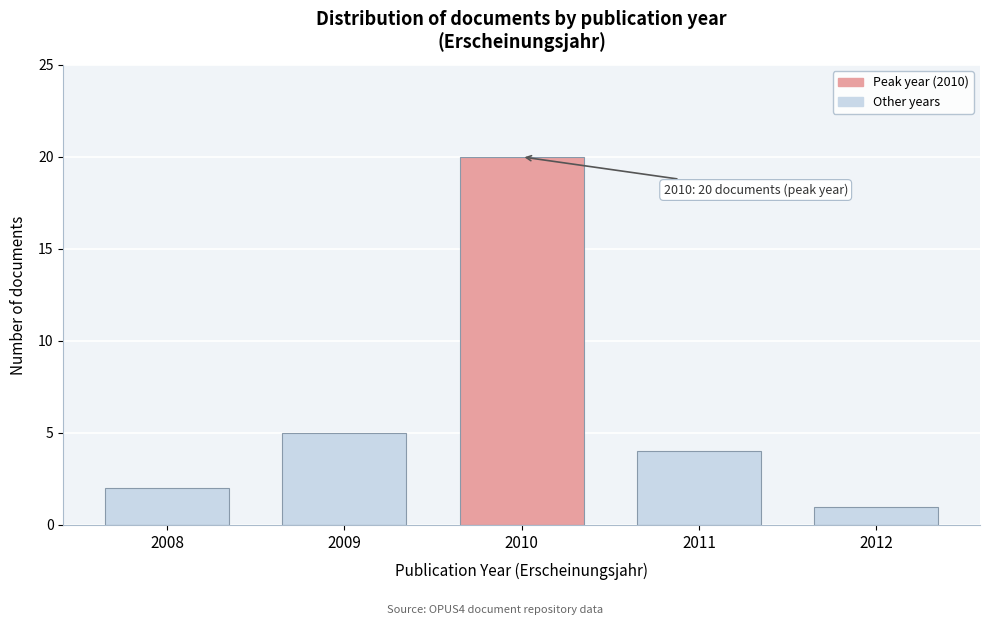

Reading left to right, what are all the values shown in this chart?

2008=2	2009=5	2010=20	2011=4	2012=1